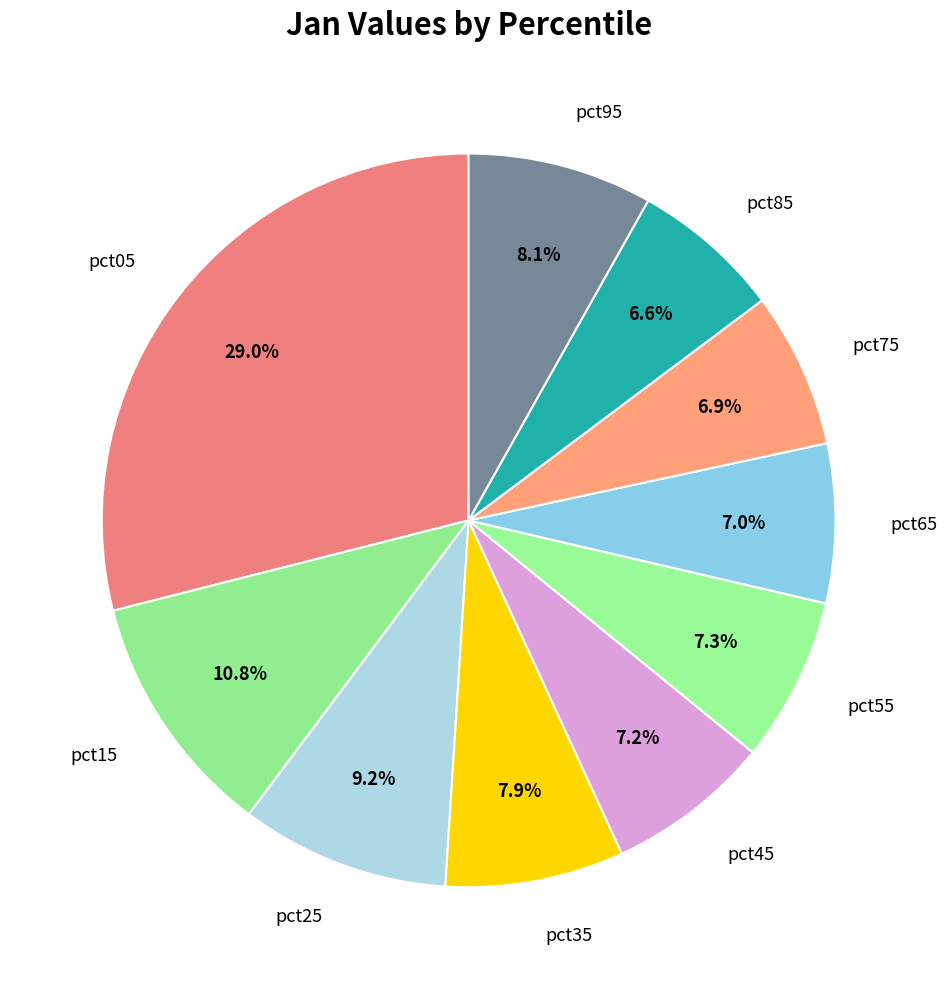

To the nearest percent, what percentage of the pie is pct45?

7%